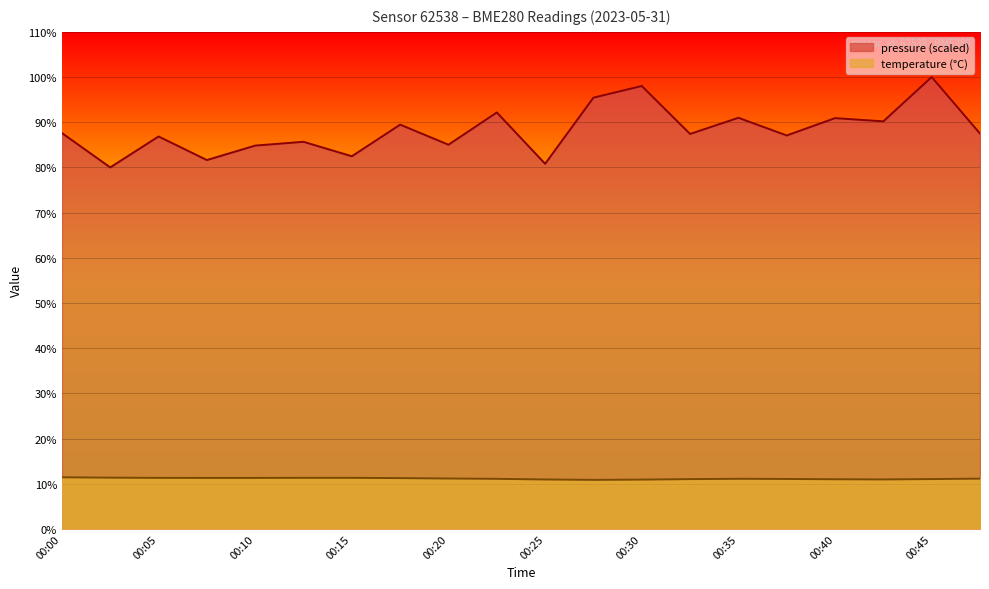

What is the sum of the temperature values at 00:12 and 00:32?

22.3